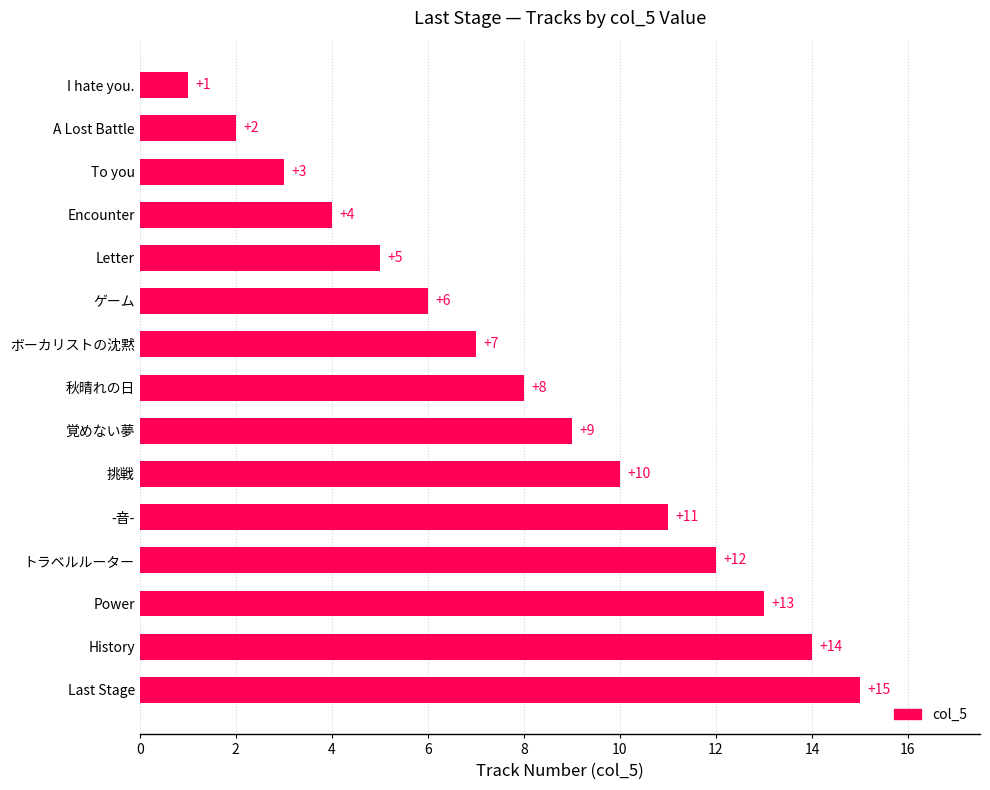

Does the chart contain stacked bars?

No